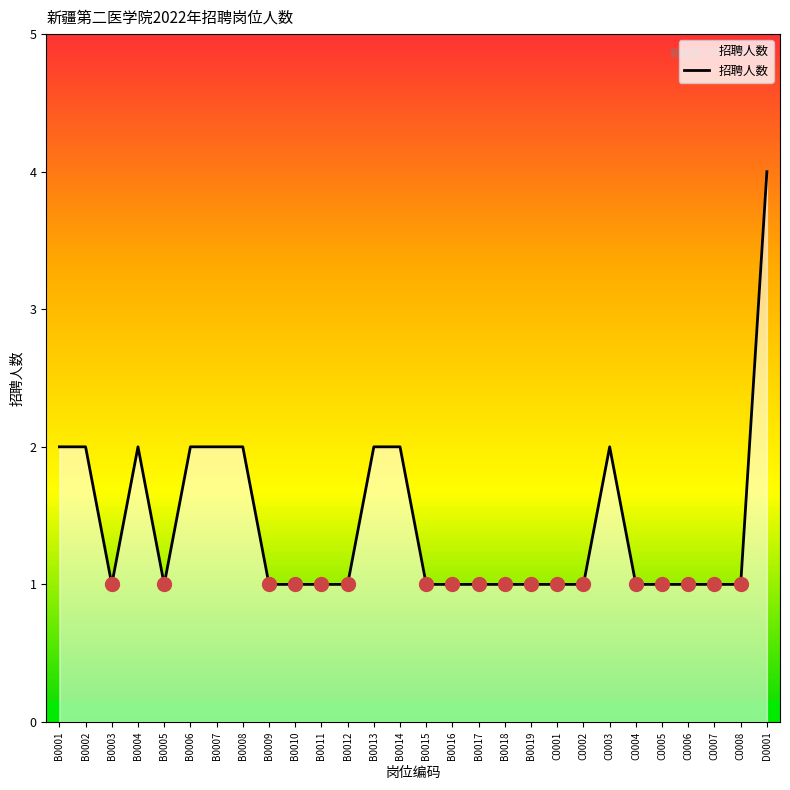

What is the sum of the values at C0003 and C0001?

3